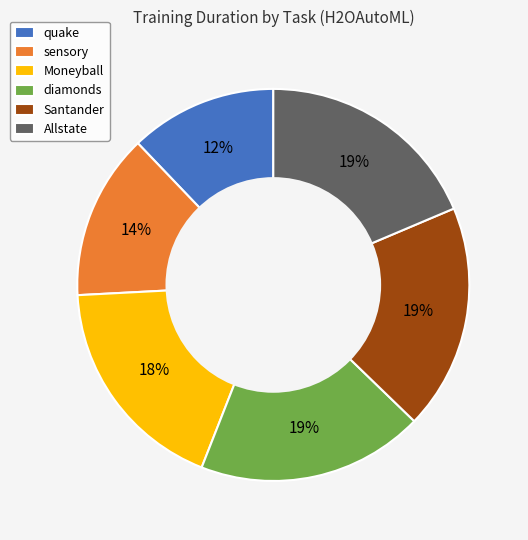

Count the number of slices in the pie.

6